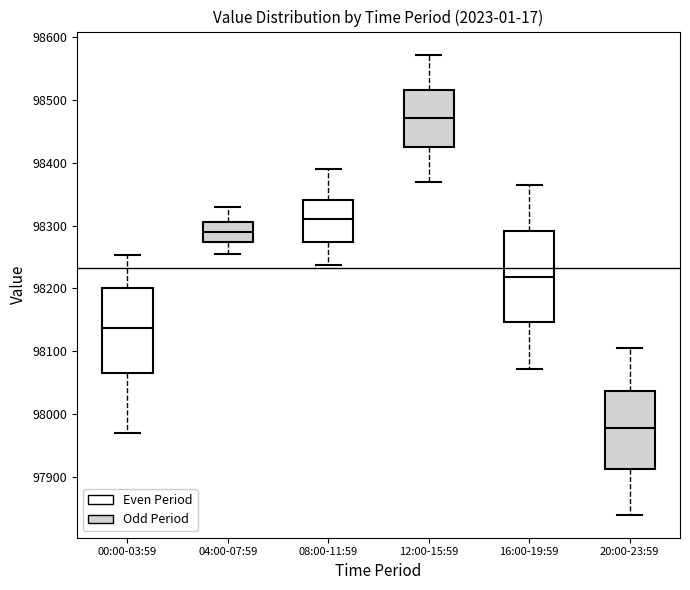

Which box has the highest median line?

12:00-15:59